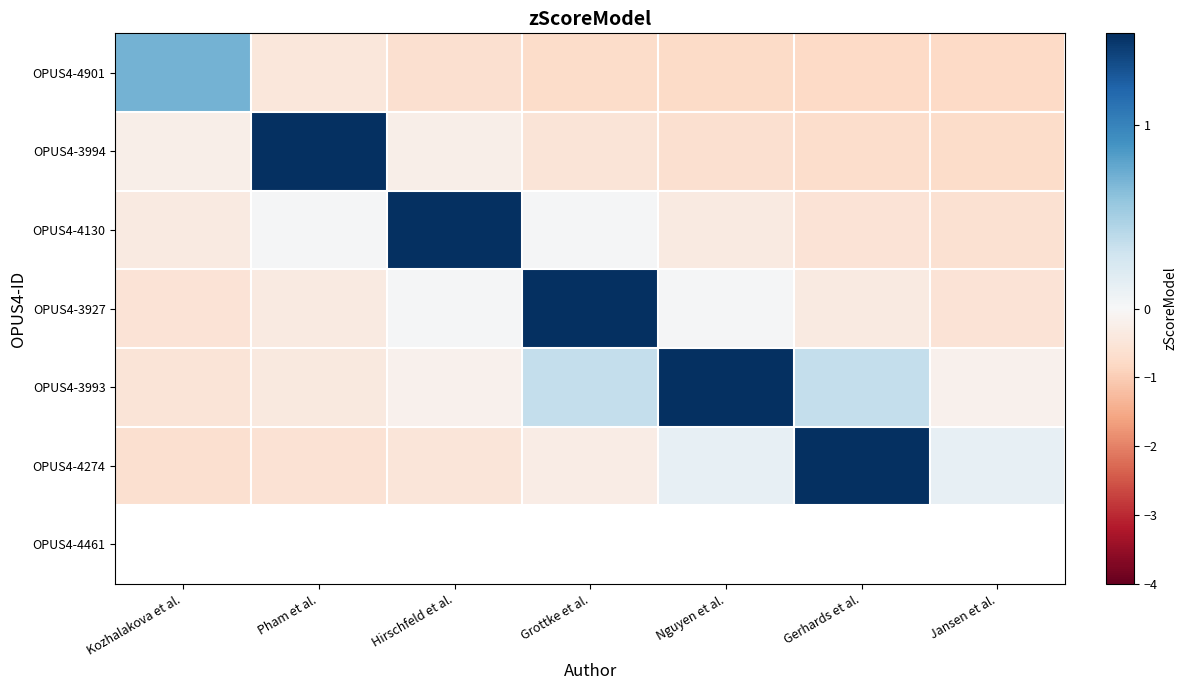

At which label does OPUS4-3994 first exceed 0?

Pham et al.